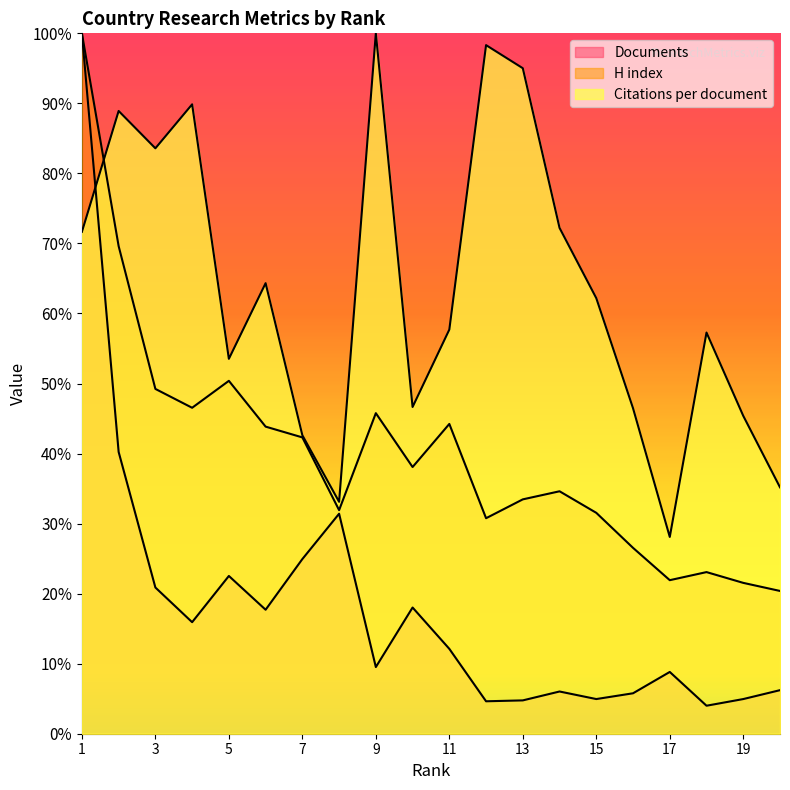

Reading left to right, transcribe all the data shown in this chart.

Citations per document: 215.0	266.7	250.8	269.6	160.6	193.0	127.8	99.3	300.0	140.0	173.1	294.9	285.1	216.7	186.6	139.4	84.3	171.8	136.2	105.5
H index: 300.0	208.8	147.7	139.6	151.2	131.5	126.9	95.8	137.3	114.2	132.7	92.3	100.4	103.8	94.6	79.6	65.8	69.2	64.6	61.2
Documents: 300.0	120.7	62.6	47.8	67.6	53.1	74.8	94.2	28.6	54.1	36.4	13.9	14.3	18.1	14.8	17.3	26.5	12.0	14.8	18.7